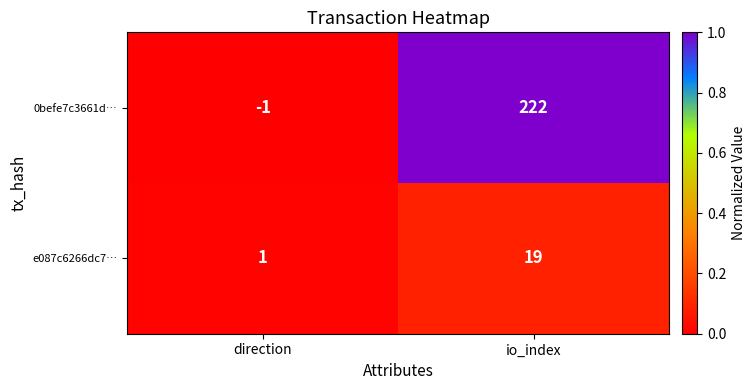

Which series has the largest range (max minus min)?

0befe7c3661d…